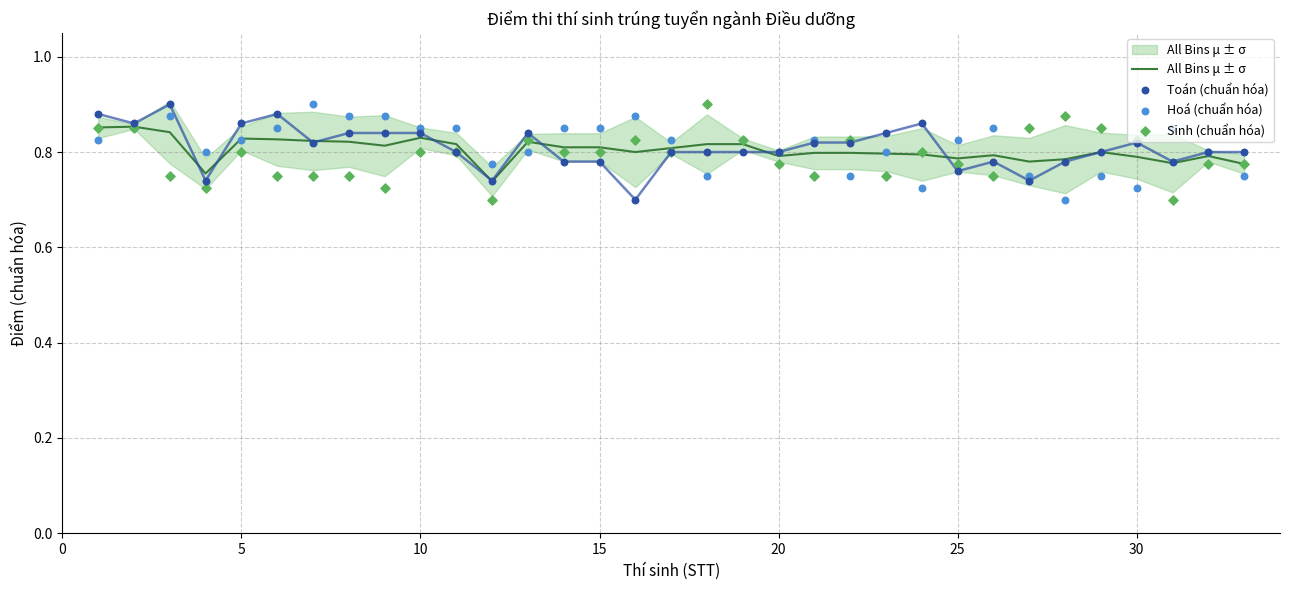

At how many categories does at least one series exceed 0?

33